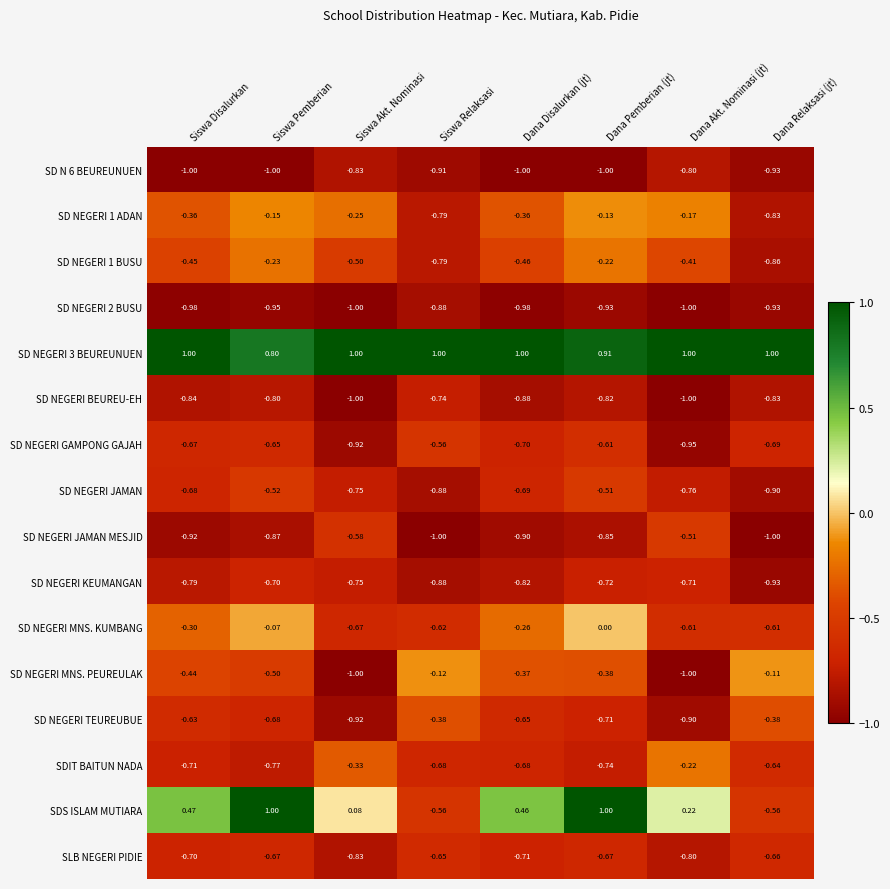

Which series changed the most between Siswa Akt. Nominasi and Dana Disalurkan (jt)?

SD NEGERI MNS. PEUREULAK